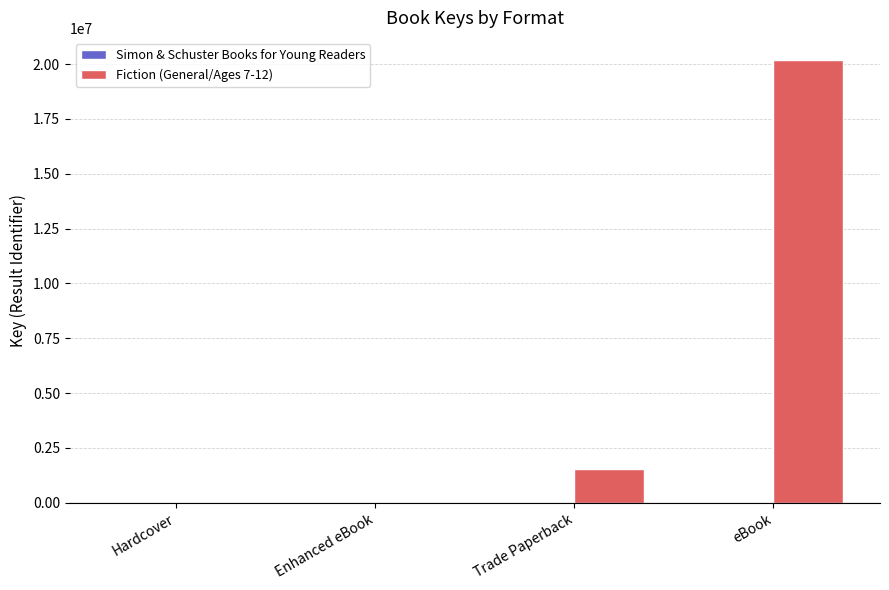

Is it true that Fiction (General/Ages 7-12) equals 20183221 at eBook?

True